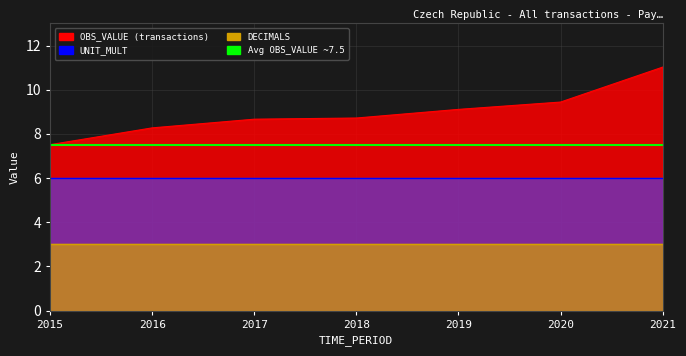

The UNIT_MULT series shows 3.1 at 2017. True or false?

False